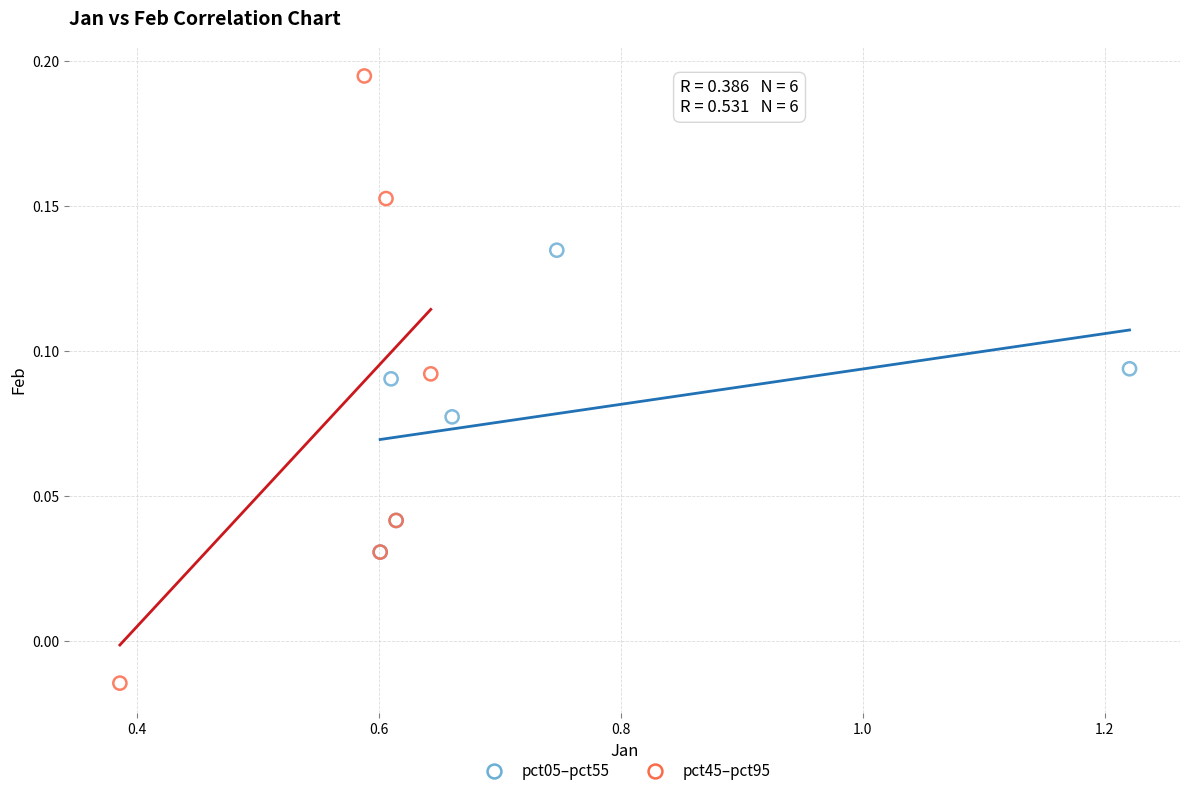

Which series reaches the maximum Y coordinate?

pct45–pct95